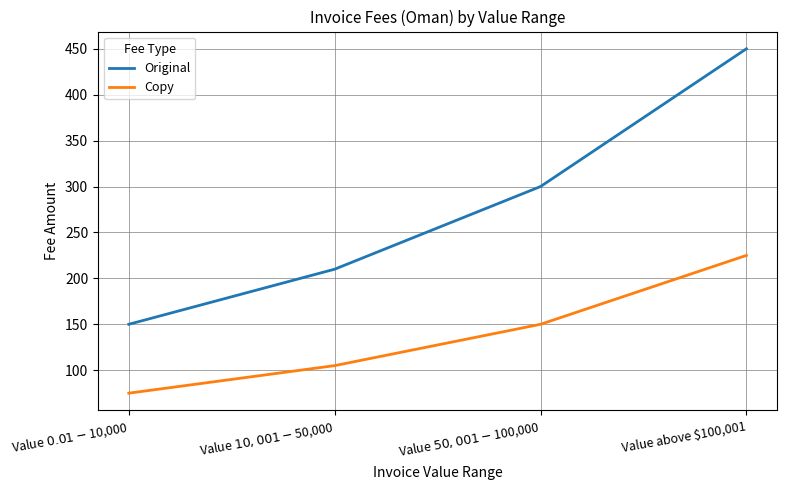

Reading right to left, transcribe all the data shown in this chart.

Original: 450	300	210	150
Copy: 225	150	105	75